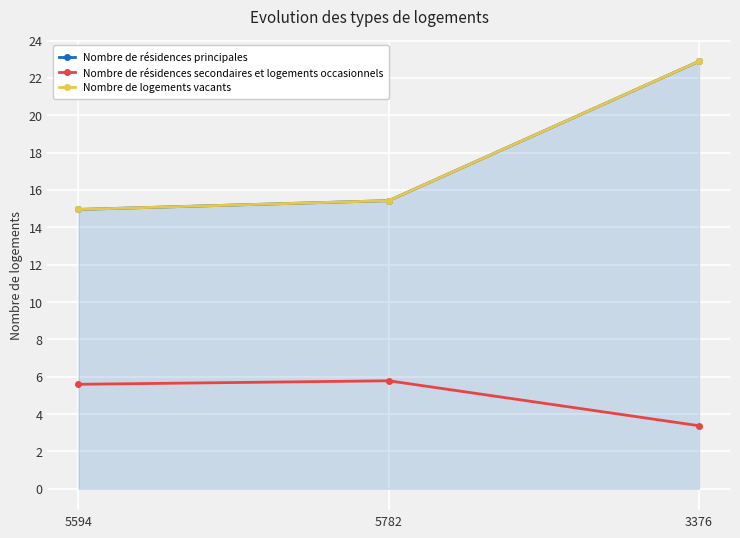

How many series are shown in this chart?

3